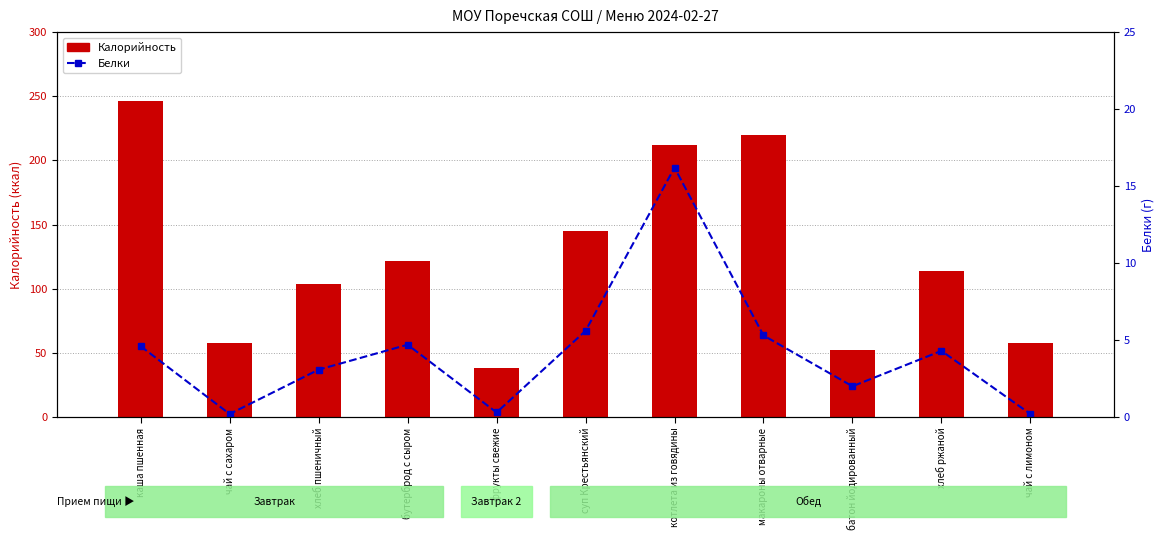

What is the minimum value for Белки?

0.2